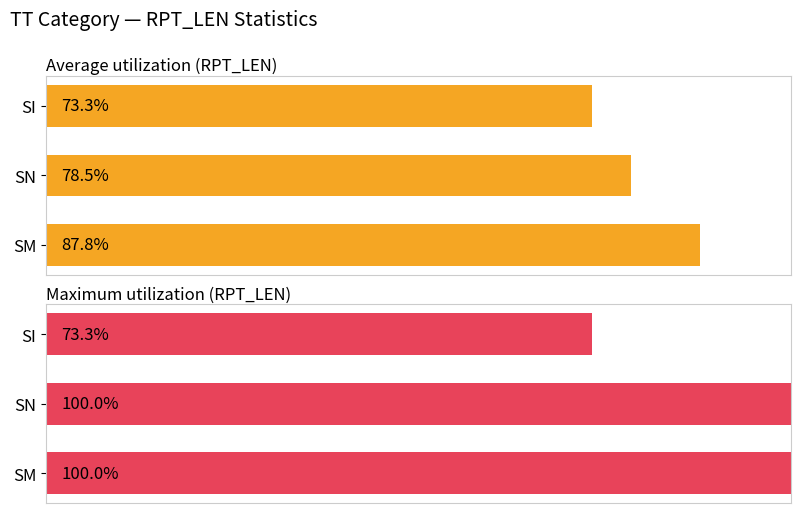

Is it true that Maximum utilization (RPT_LEN) equals 100.0 at SN?

True